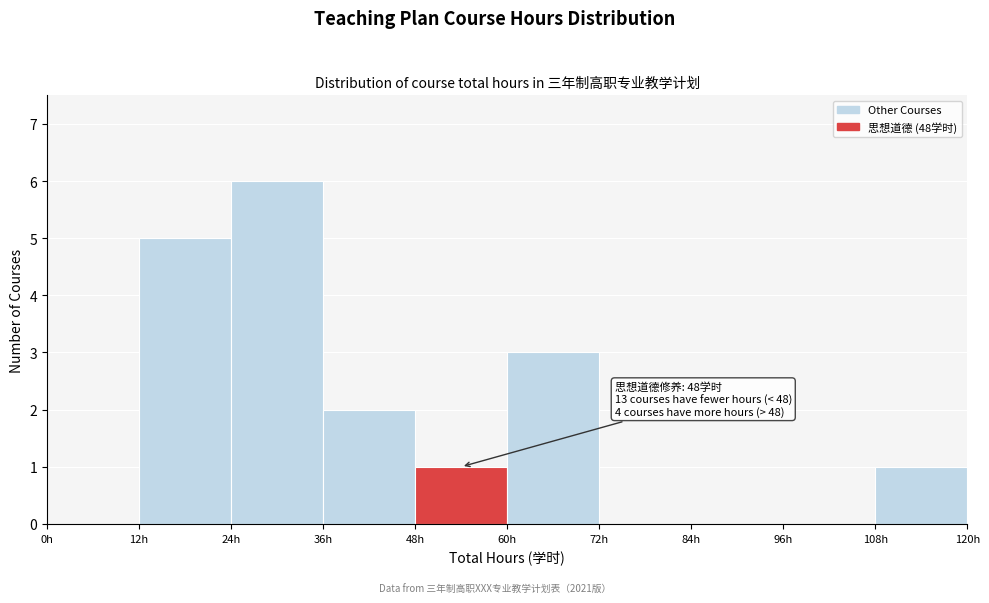

Over which range of the x-axis is the bar tallest?

24 to 36